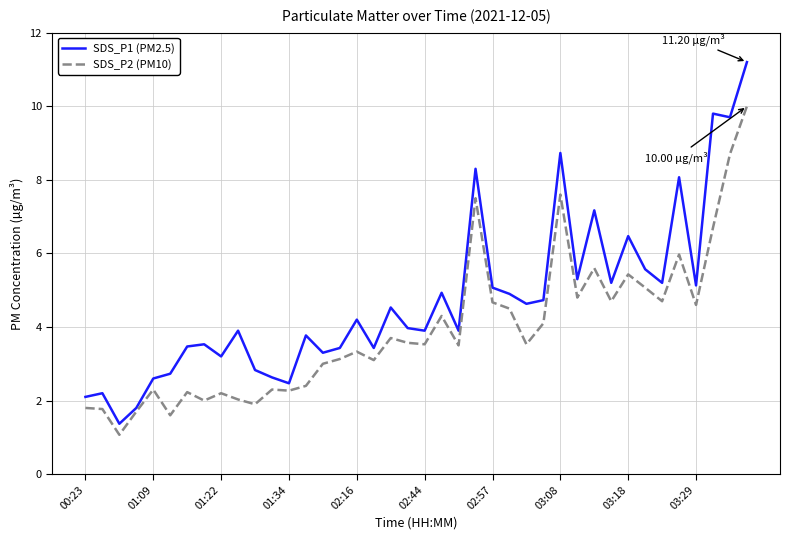

Which series has the largest total across all categories?

SDS_P1 (PM2.5)